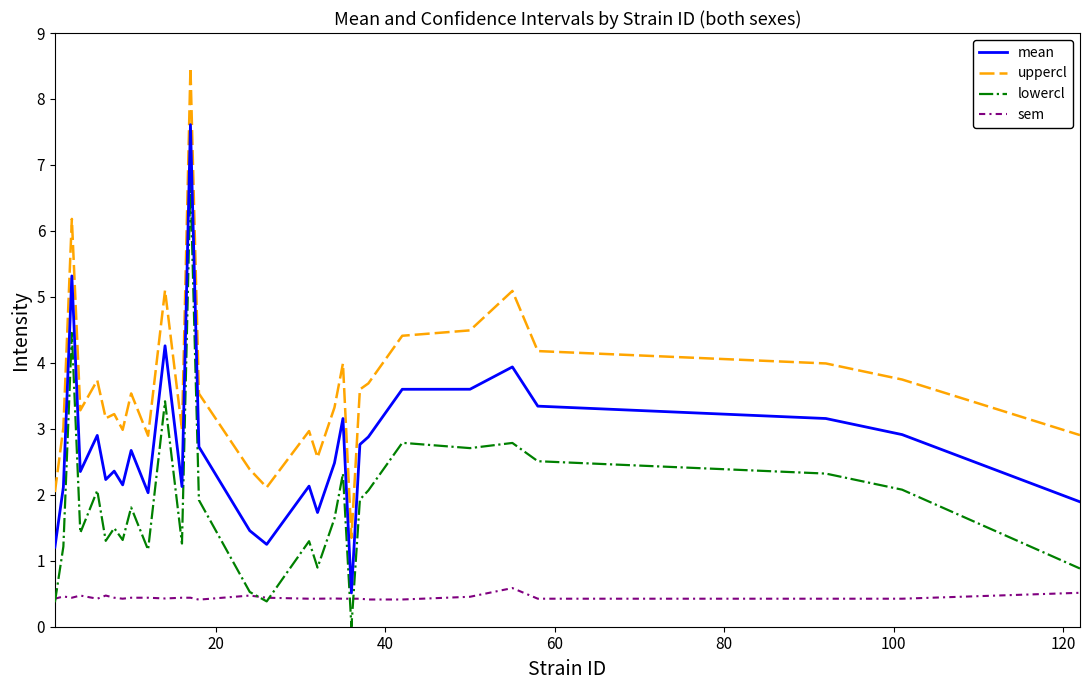

Does the chart display data point markers on the line(s)?

No